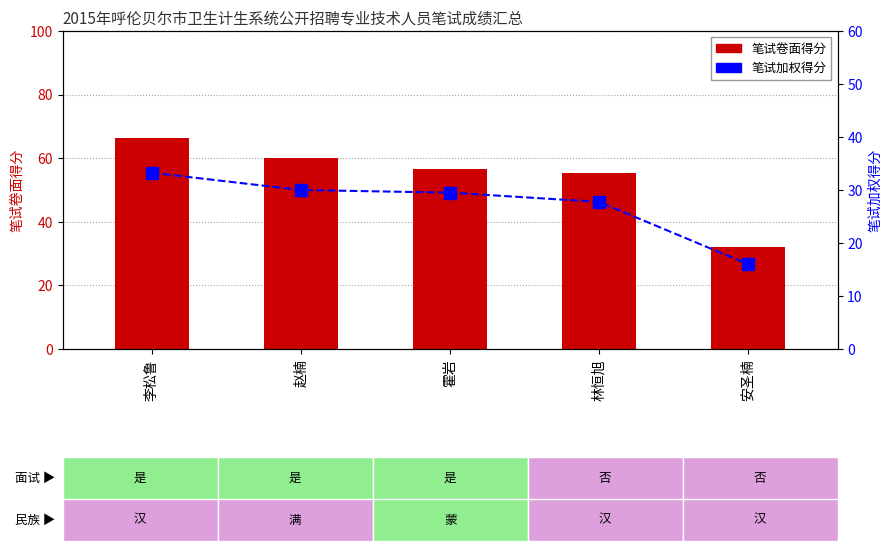

What is the label of the 4th bar from the right?

赵楠